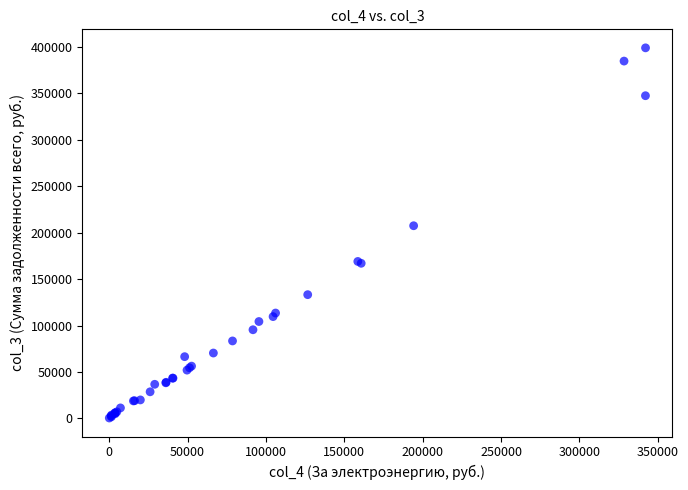

What Y value in the scatter plot is closest to 199625?

207358.0